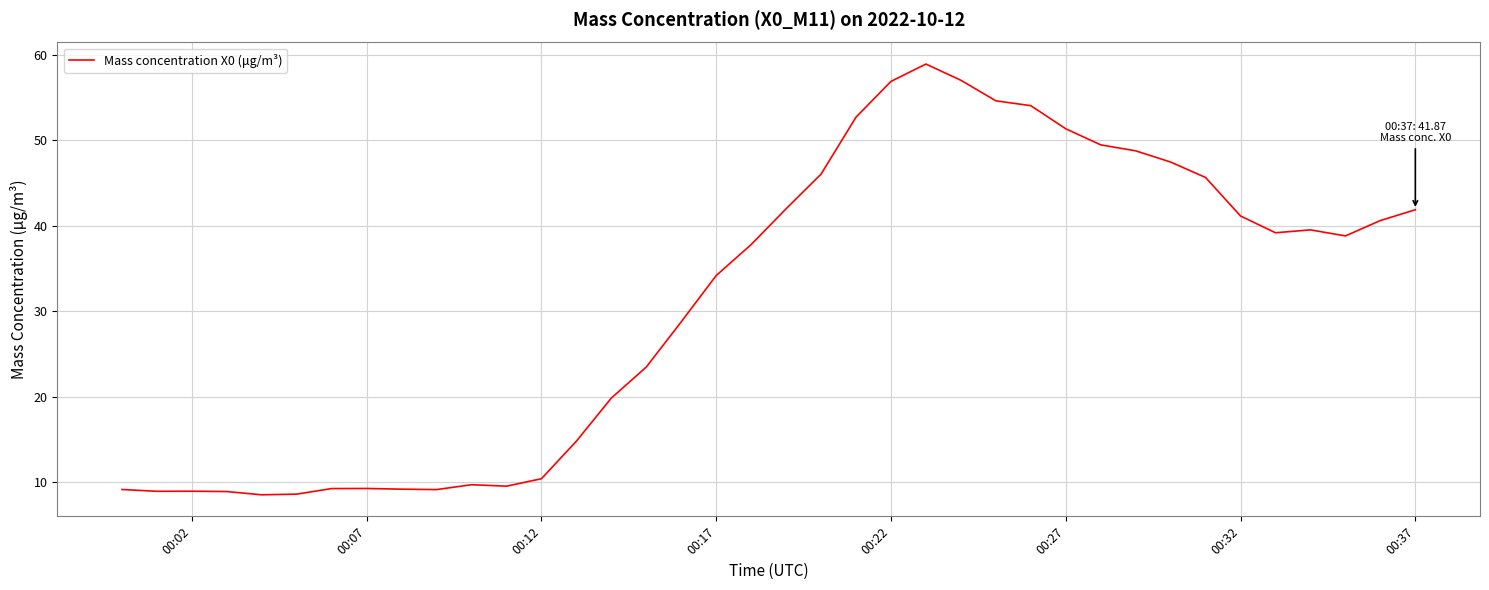

What is the maximum value shown in the chart?

58.9